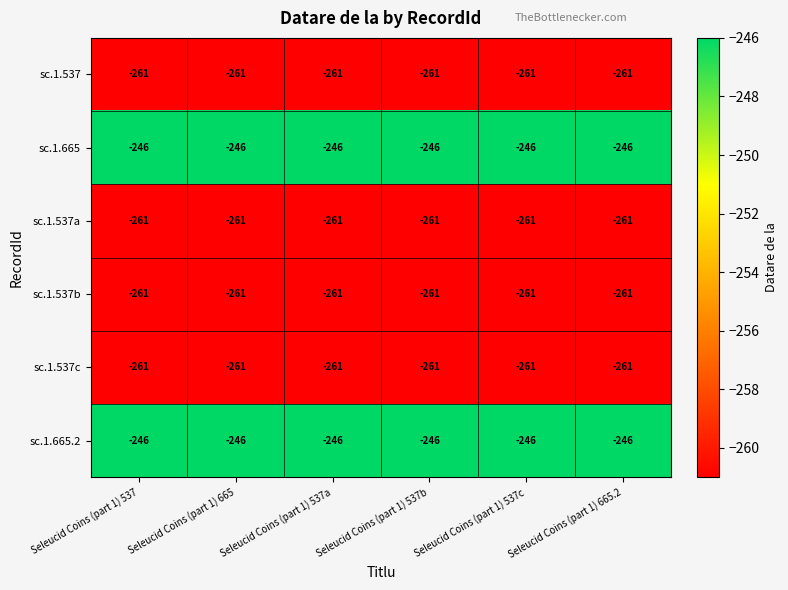

What is the lowest value of the sc.1.537 series?

-261